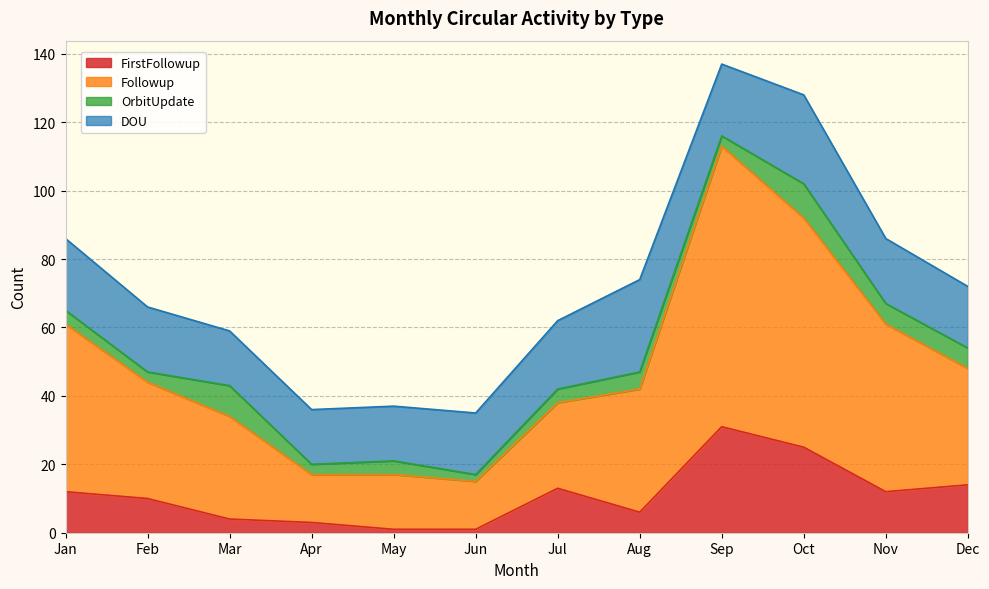

What is the value of the Followup point at the 10th from the left?

92